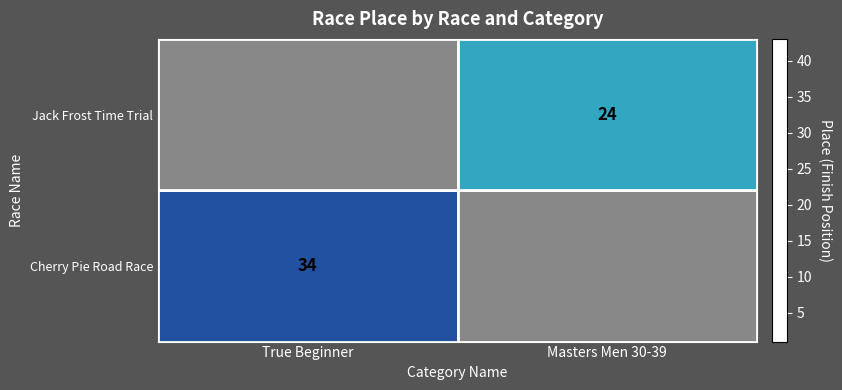

At which label is Jack Frost Time Trial closest to 34?

True Beginner